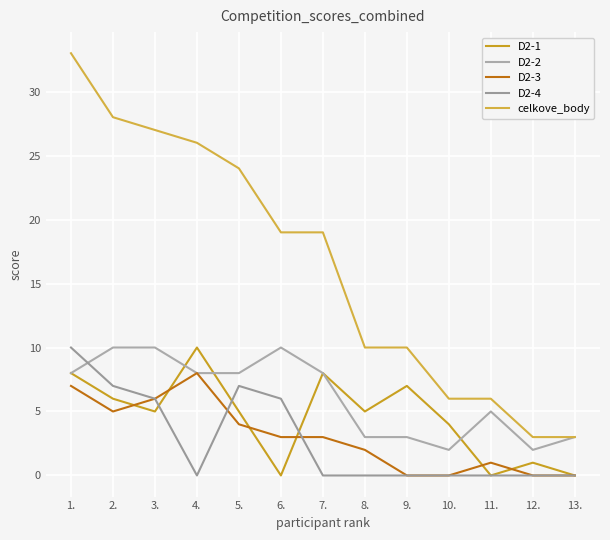

Which label corresponds to the smallest value in the chart?

6.